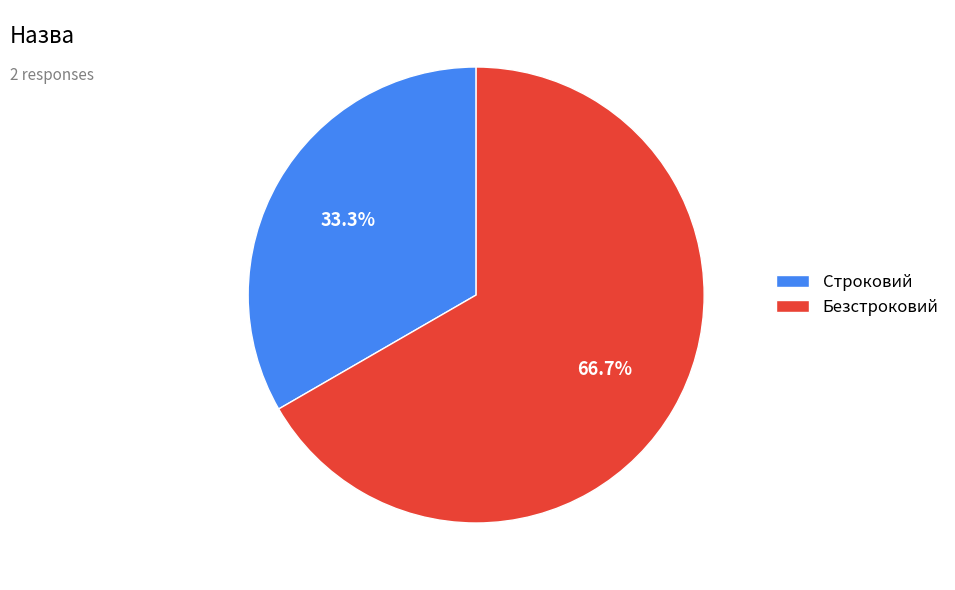

What portion of the pie excludes Безстроковий?

33.3%